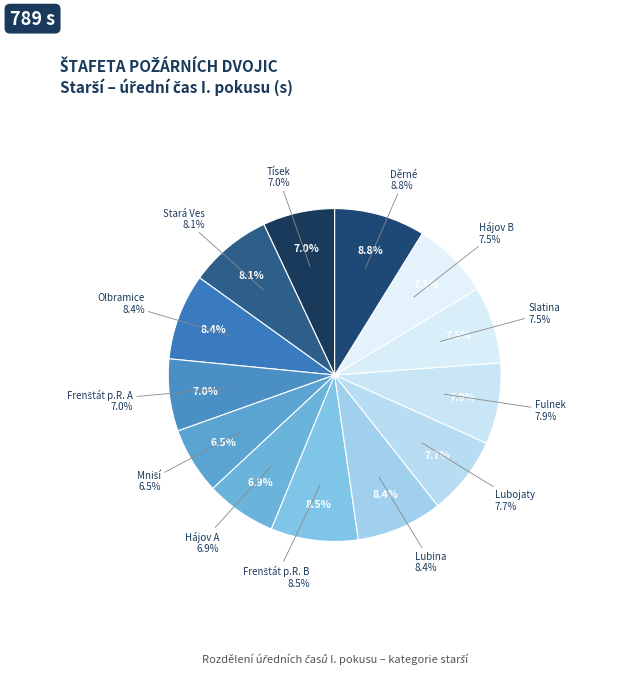

To the nearest percent, what percentage of the pie is Olbramice?

8%